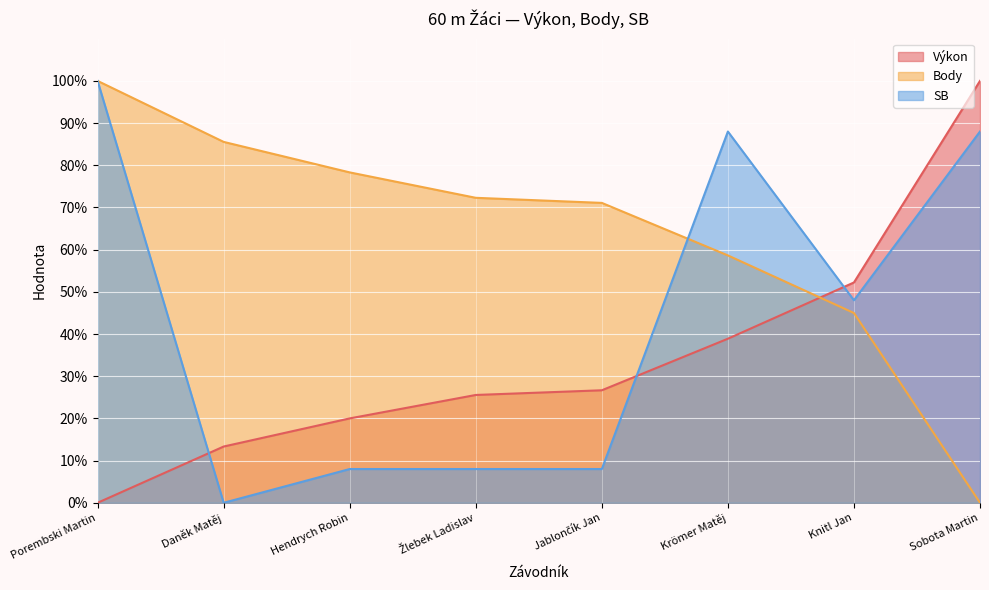

The SB series shows 8.0 at Jablončík Jan. True or false?

True